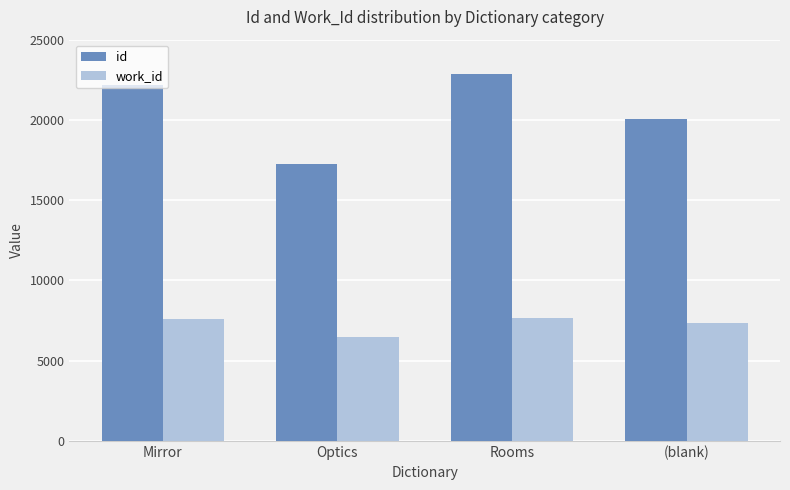

What is the difference between the work_id values at Optics and Mirror?

1107